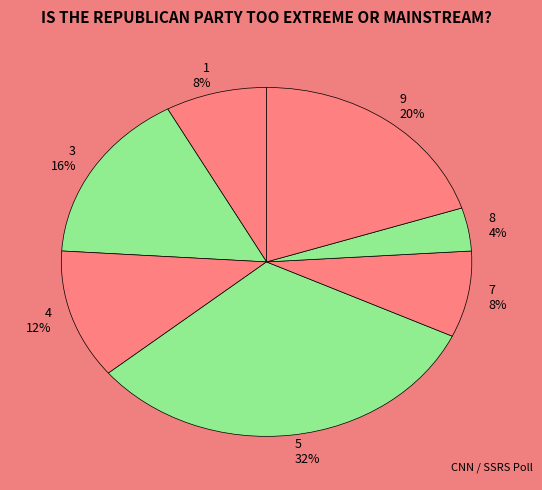

Is there a majority slice in this chart?

No